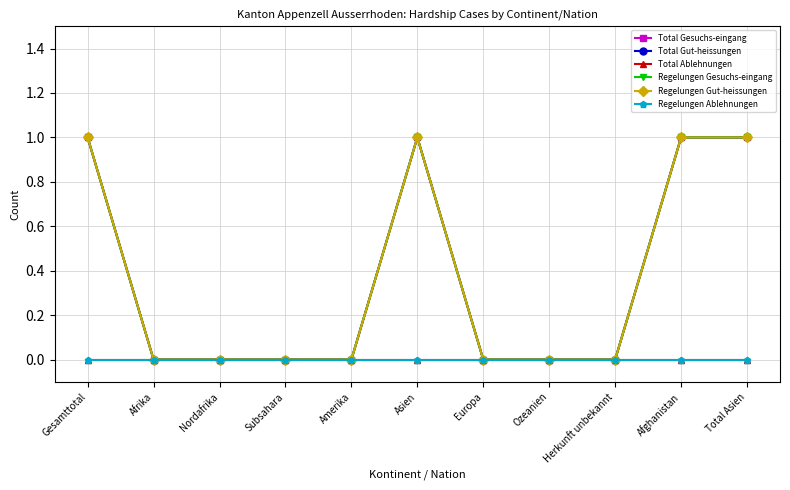

List the labels in order of Regelungen Ablehnungen value, largest first.

Gesamttotal, Afrika, Nordafrika, Subsahara, Amerika, Asien, Europa, Ozeanien, Herkunft unbekannt, Afghanistan, Total Asien